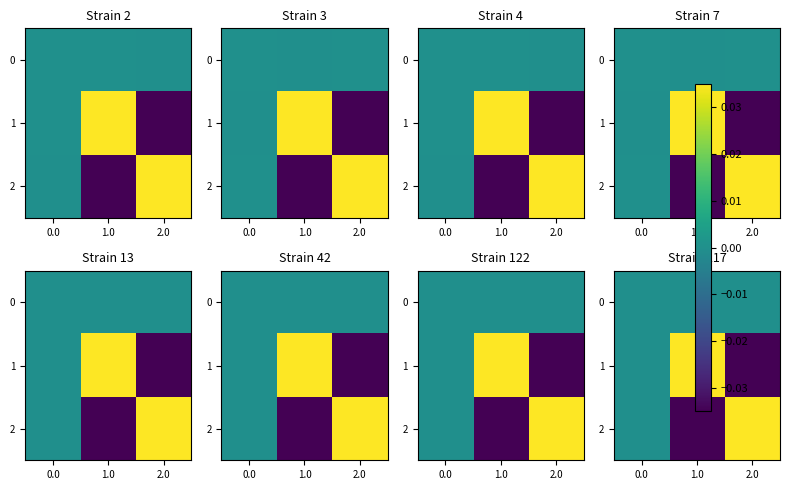

Rank the series at 0.0 from lowest to highest value.

0, 1, 2